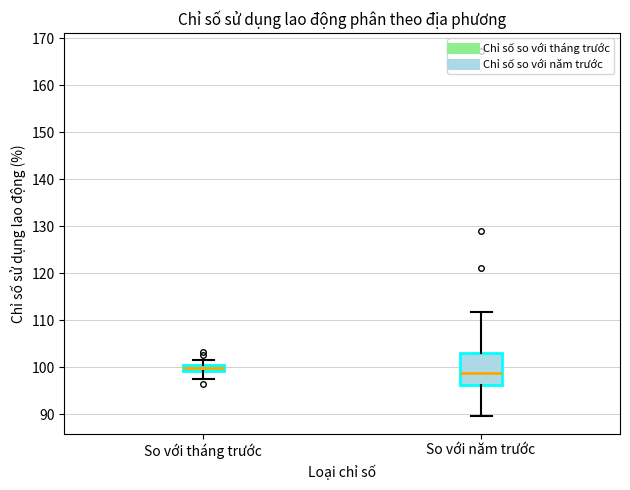

Which box has the lowest median line?

So với năm trước